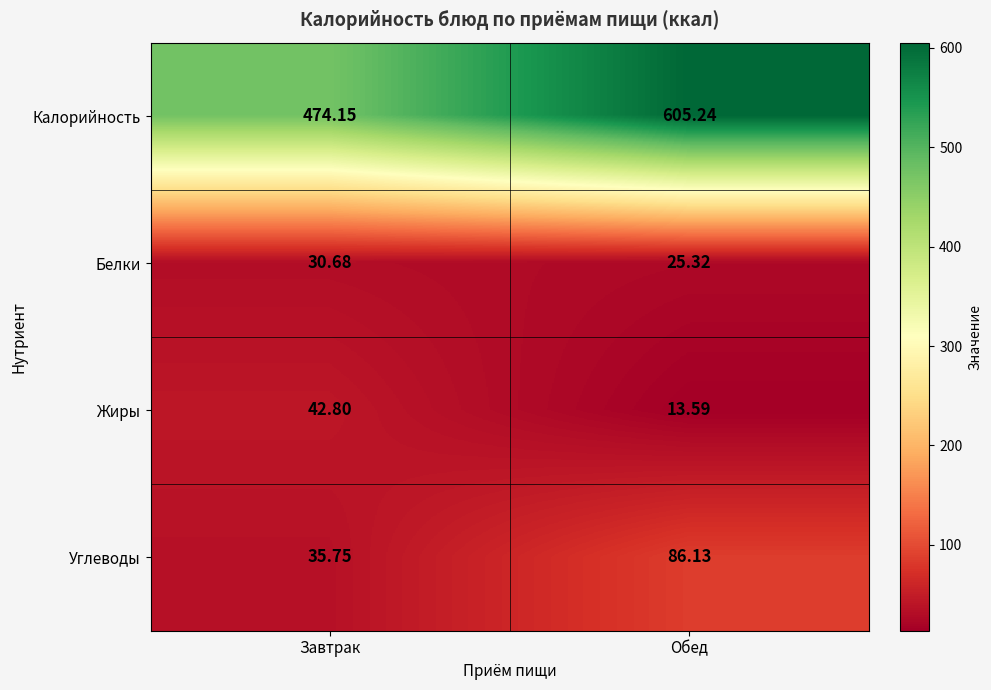

Which series has the widest spread of values?

Калорийность